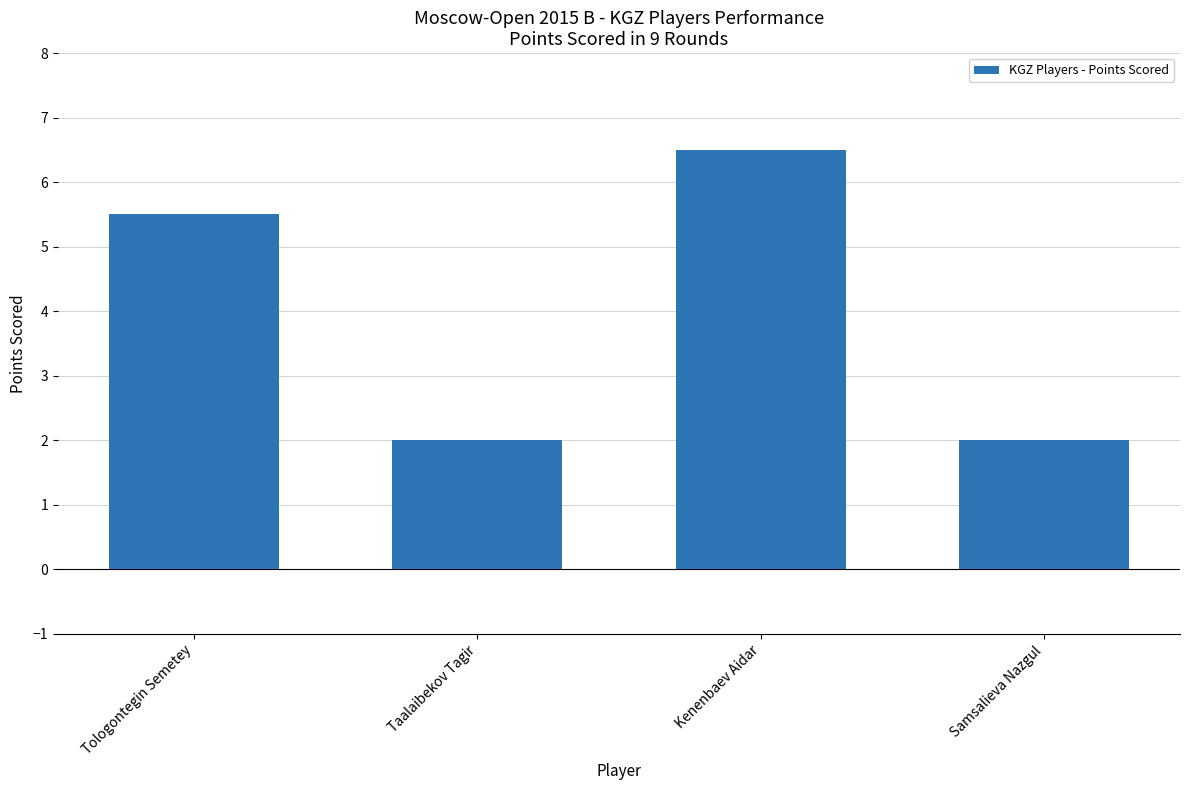

What is the approximate value at Kenenbaev Aidar?

6.5